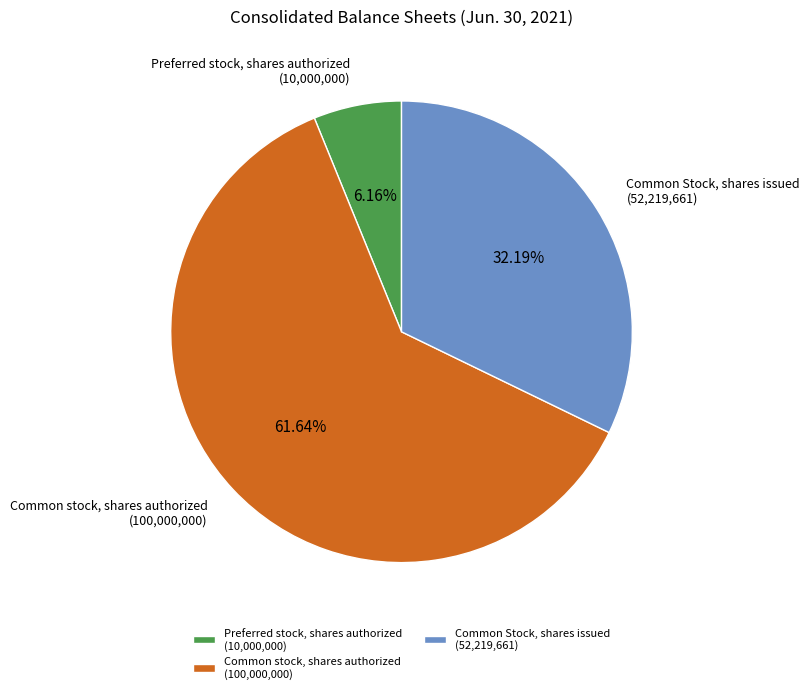

Rank the categories by value from lowest to highest.

Preferred stock, shares authorized (10,000,000), Common Stock, shares issued (52,219,661), Common stock, shares authorized (100,000,000)